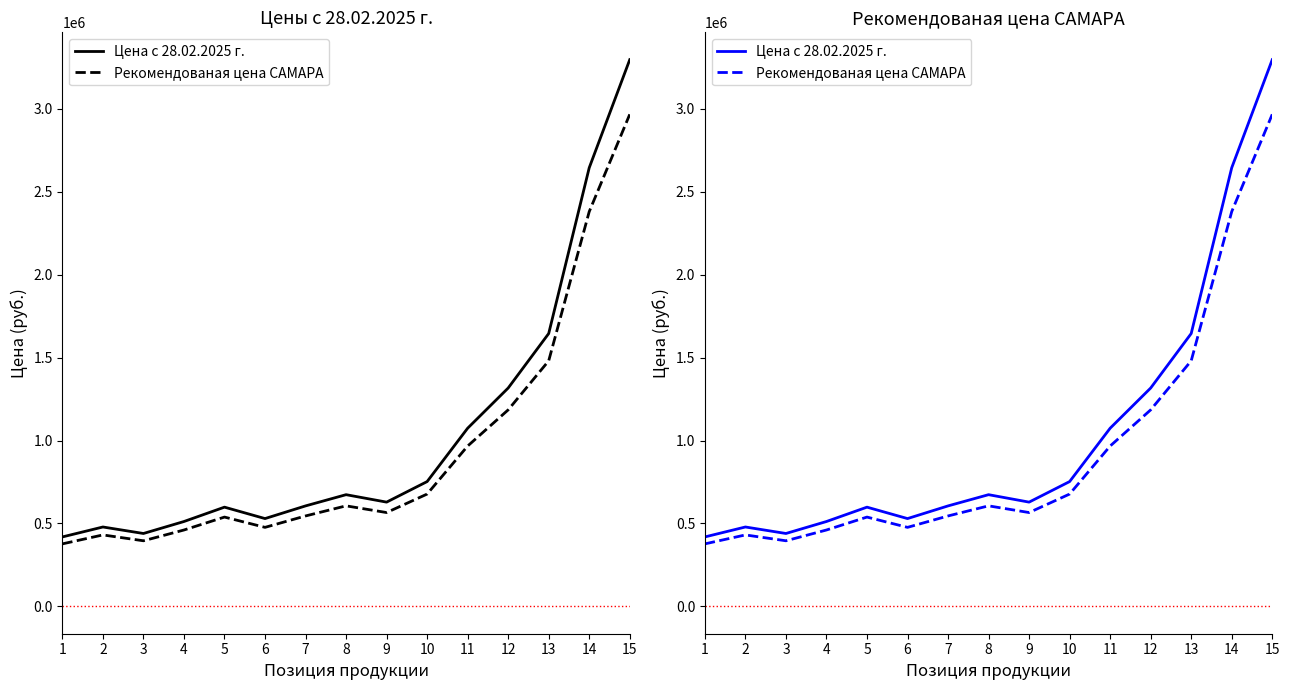

True or false: Цена с 28.02.2025 г. has a value of 478700 at 2.

True